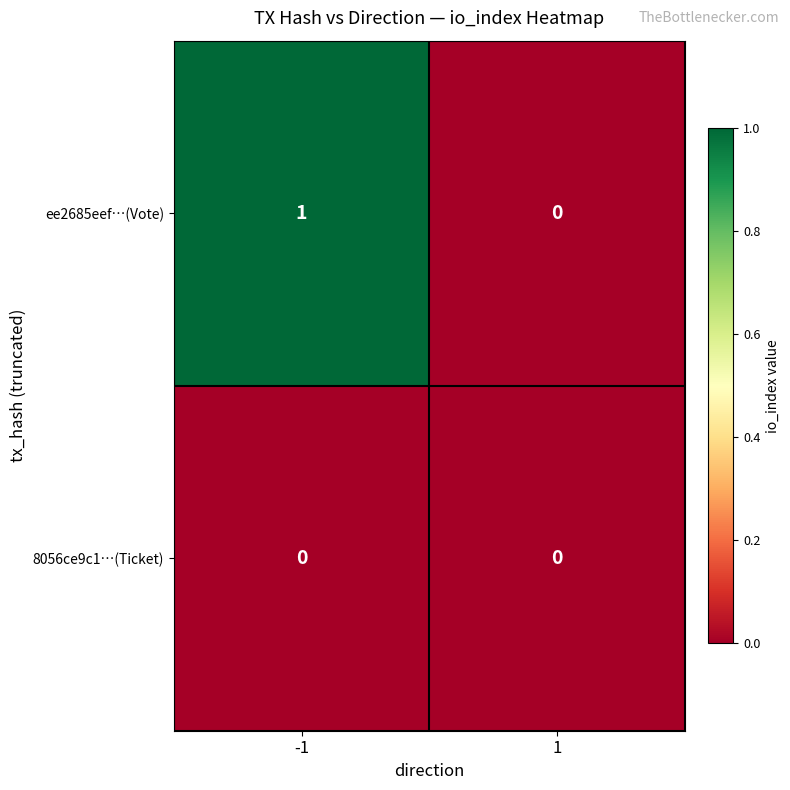

Reading right to left, what are all the values shown in this chart?

ee2685eef…(Vote): 1=0	-1=1
8056ce9c1…(Ticket): 1=0	-1=0